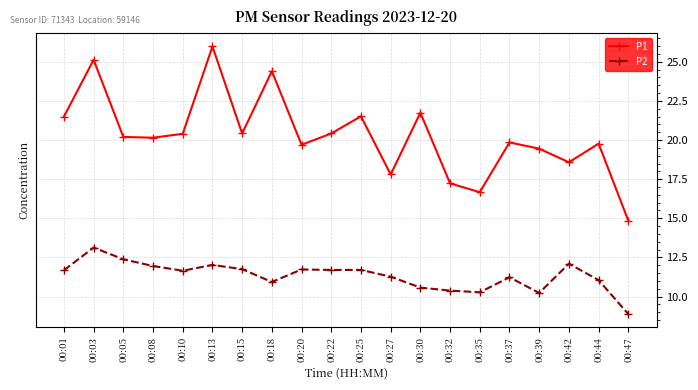

What is the sum of the P1 values at 00:25 and 00:37?

41.4